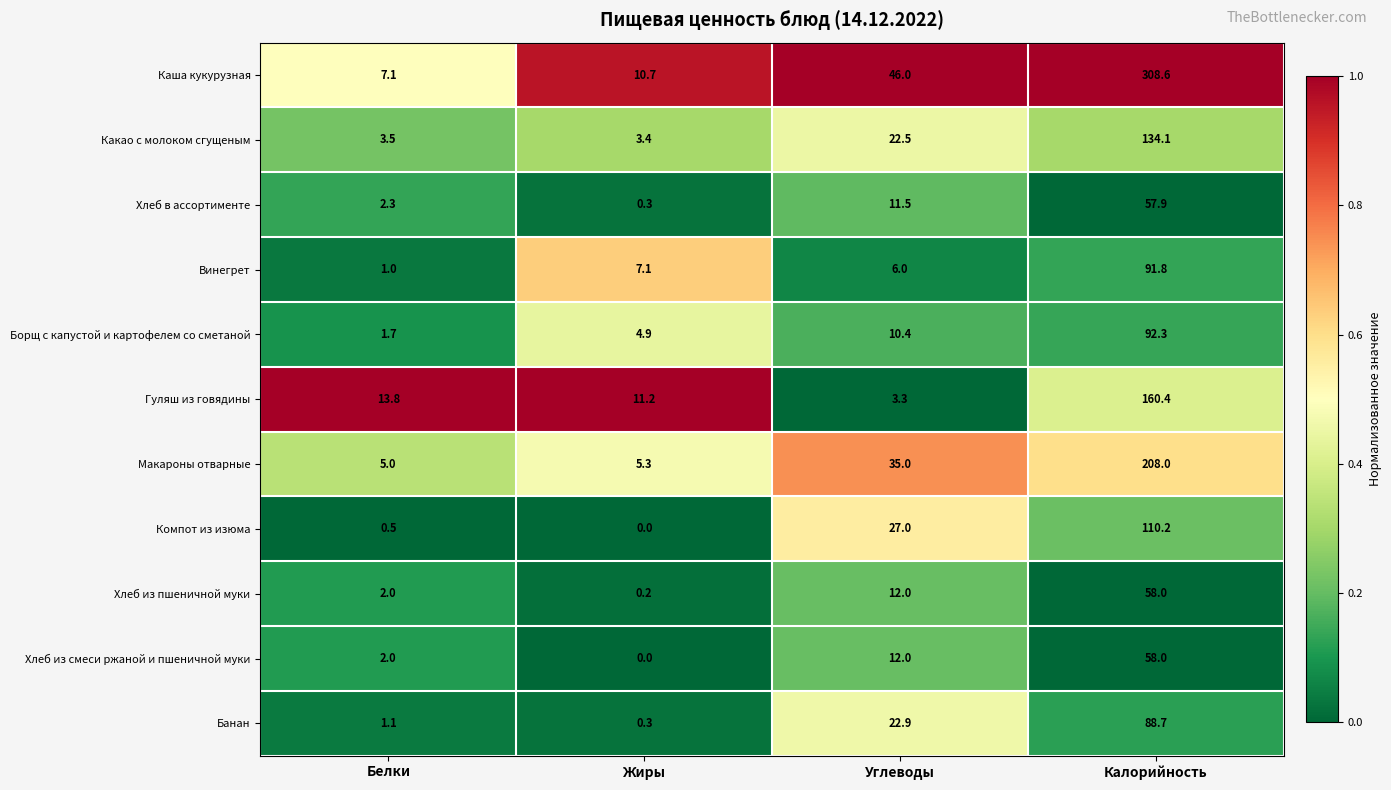

Which series has the largest total across all categories?

Каша кукурузная